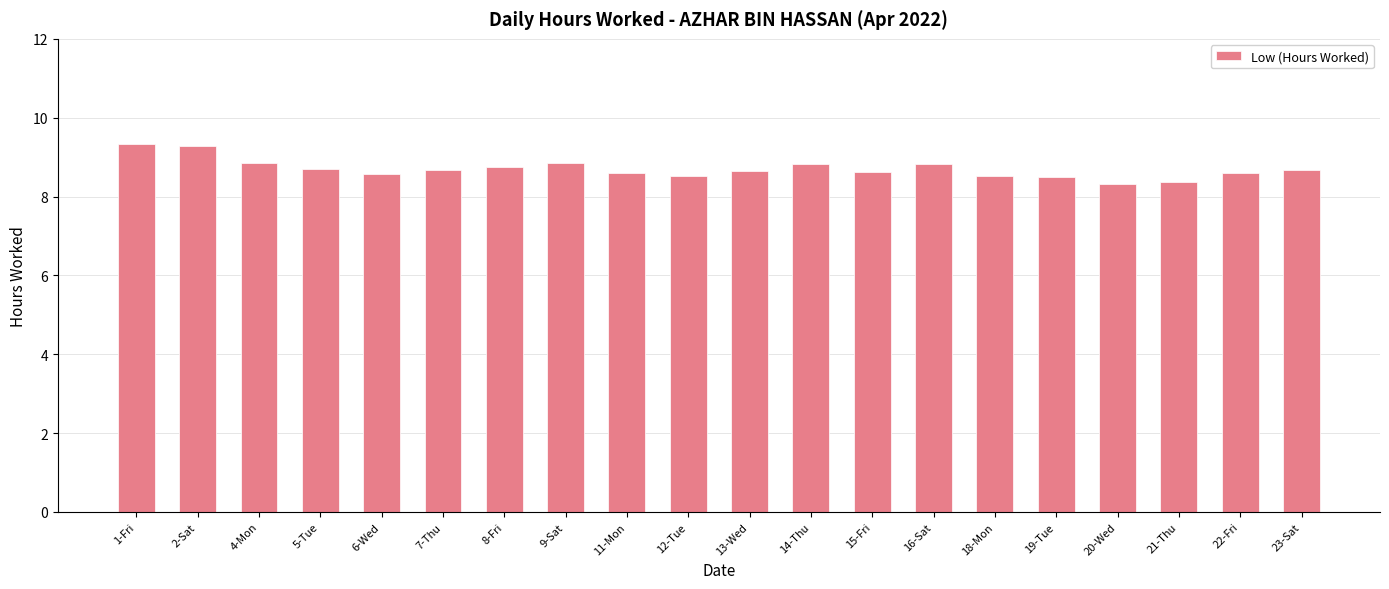

True or false: the data shows 13.2 at 22-Fri.

False